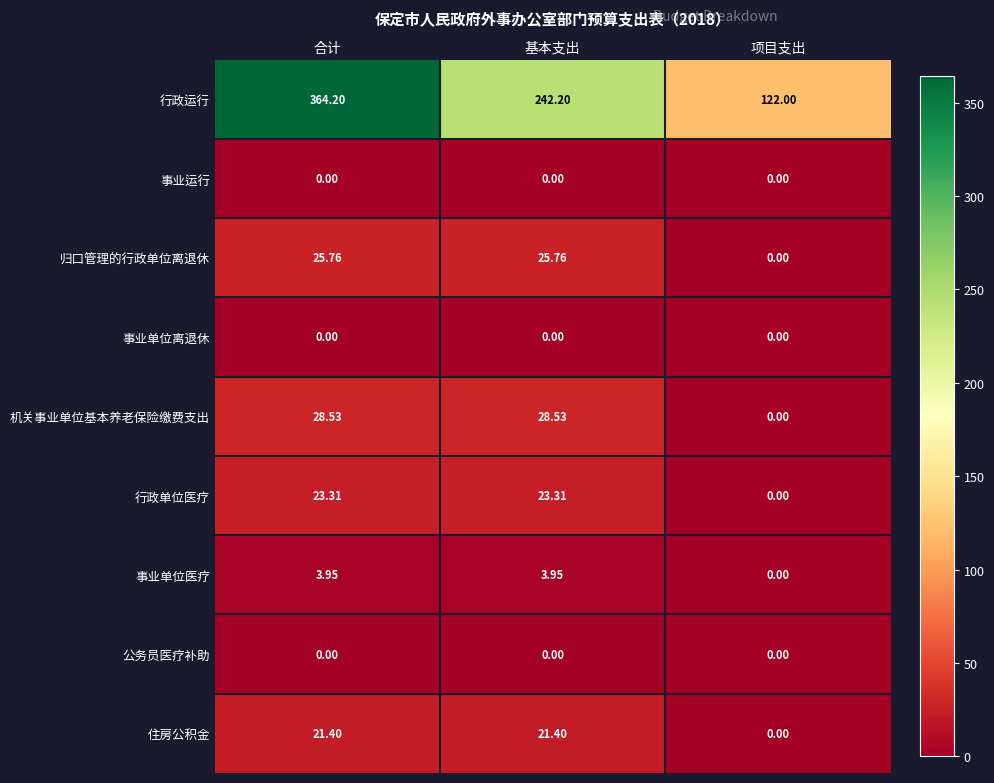

At which label does 机关事业单位基本养老保险缴费支出 reach its minimum?

项目支出